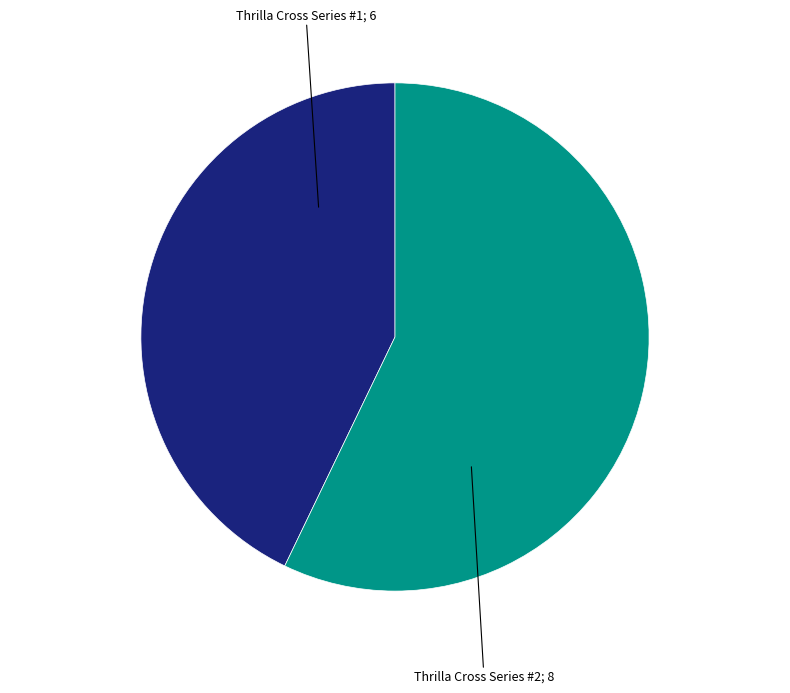

Is there a majority slice in this chart?

Yes